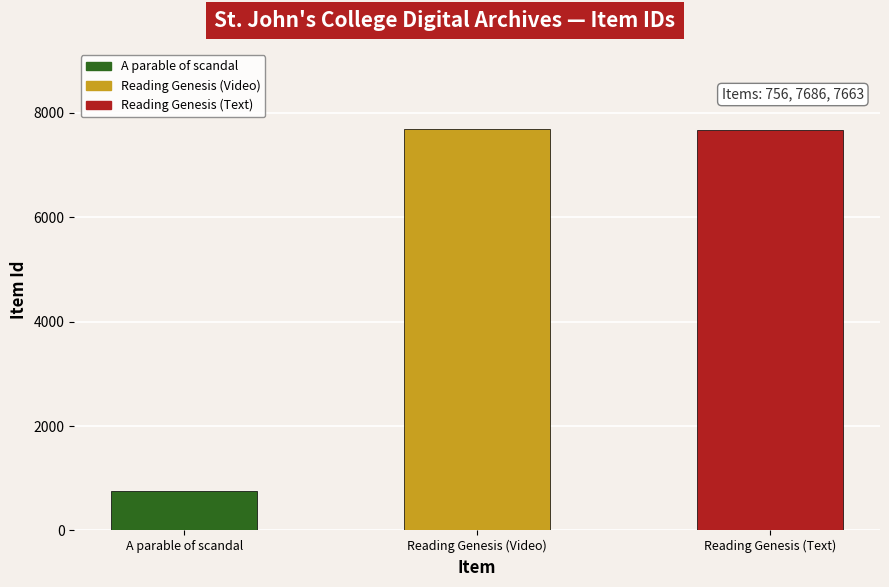

What is the label of the 1st bar from the right?

Reading Genesis (Text)